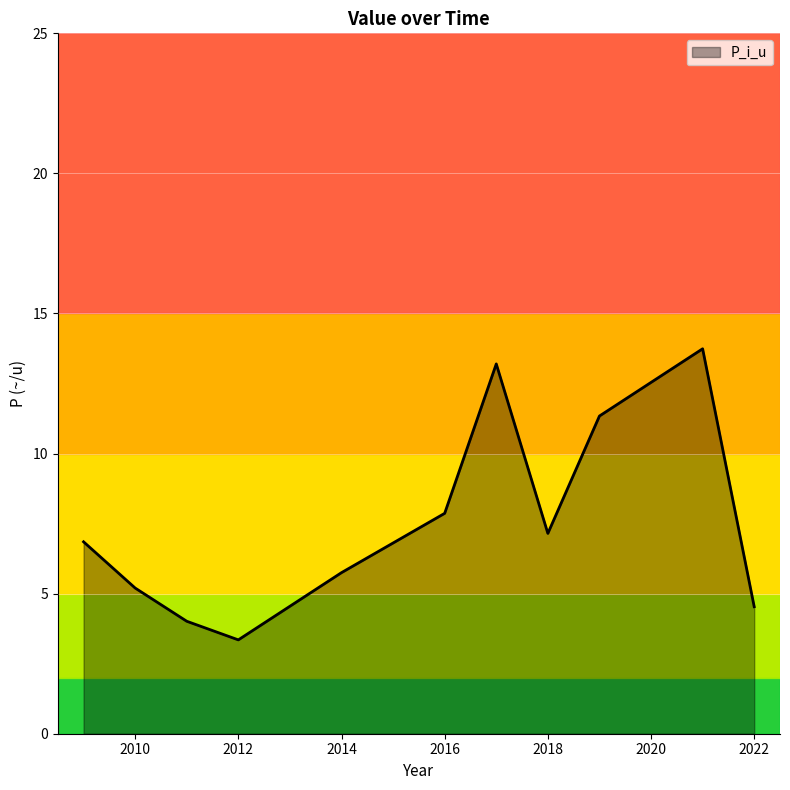

What is the difference between the maximum and minimum values?

10.4